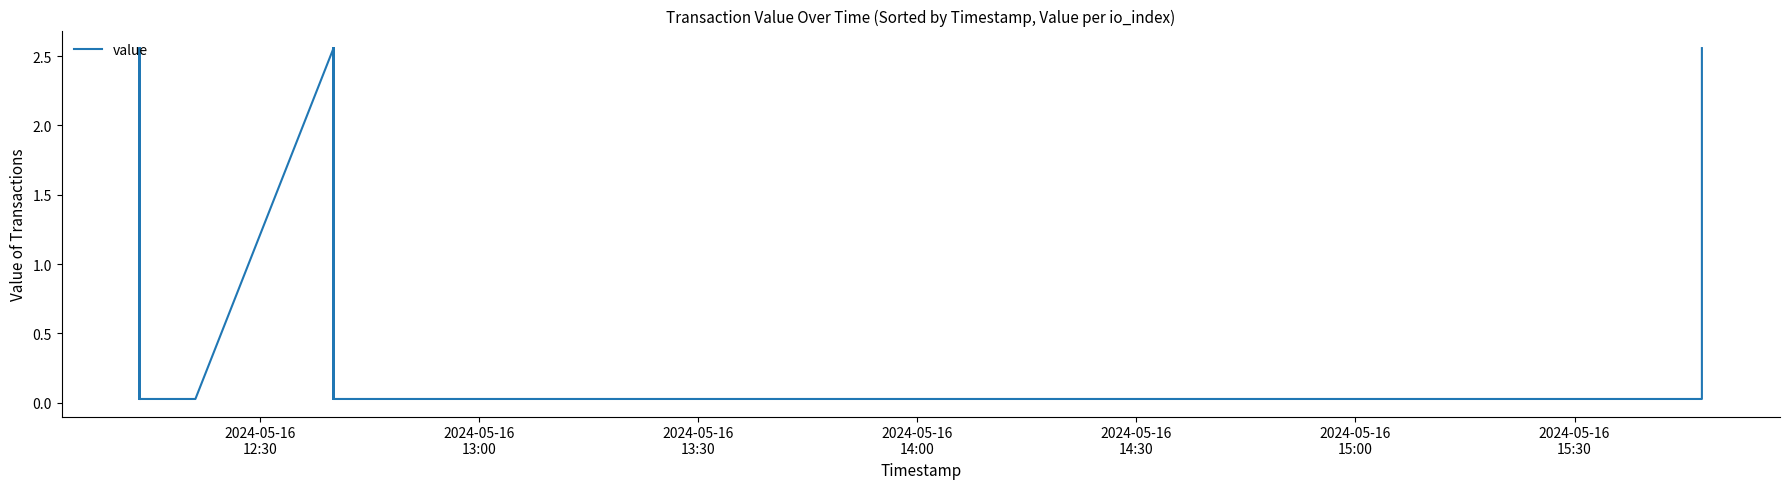

How many lines are shown in the chart?

1